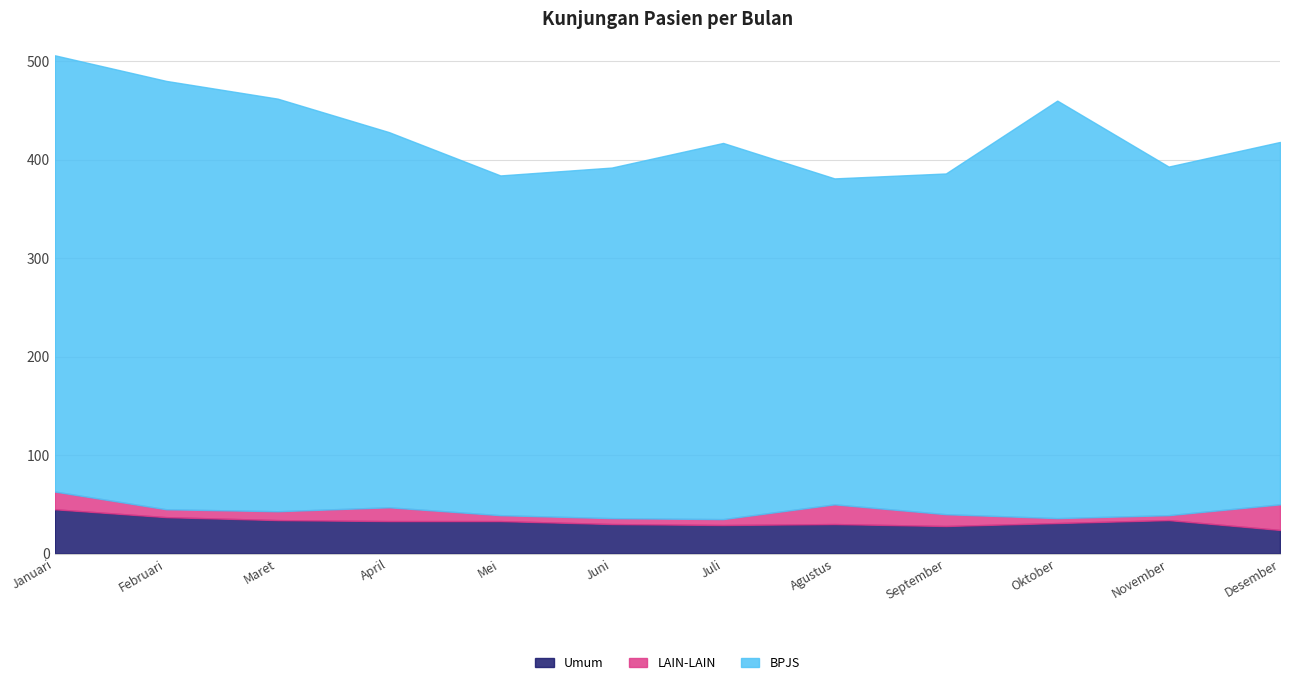

True or false: LAIN-LAIN and BPJS intersect in this chart.

False